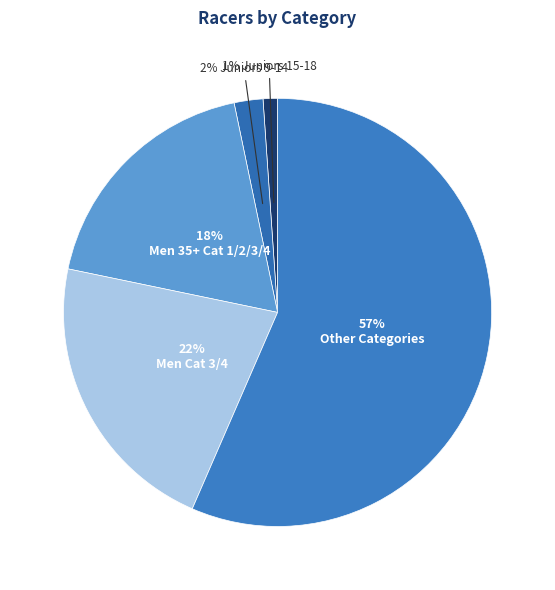

Count the number of slices in the pie.

5